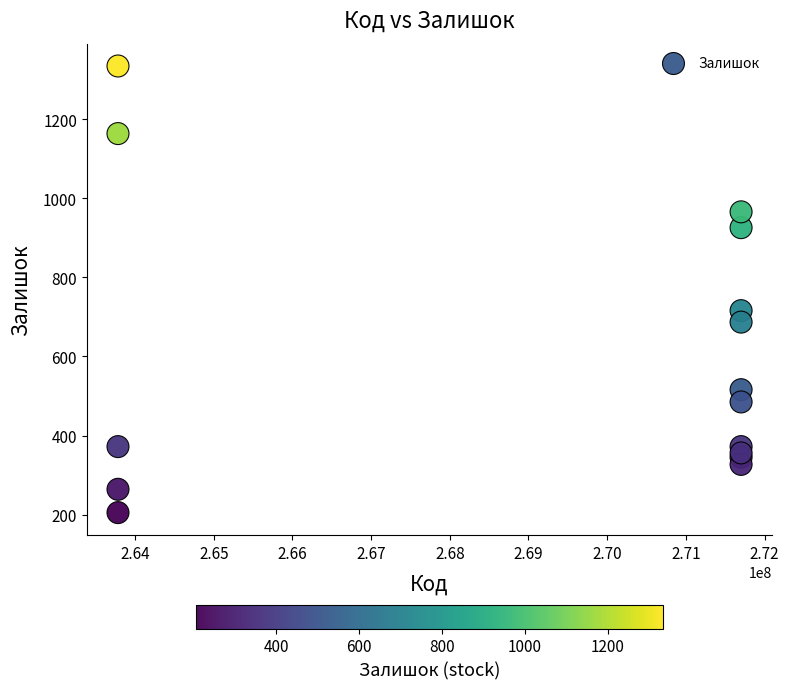

What Y value in the scatter plot is closest to 770?

716